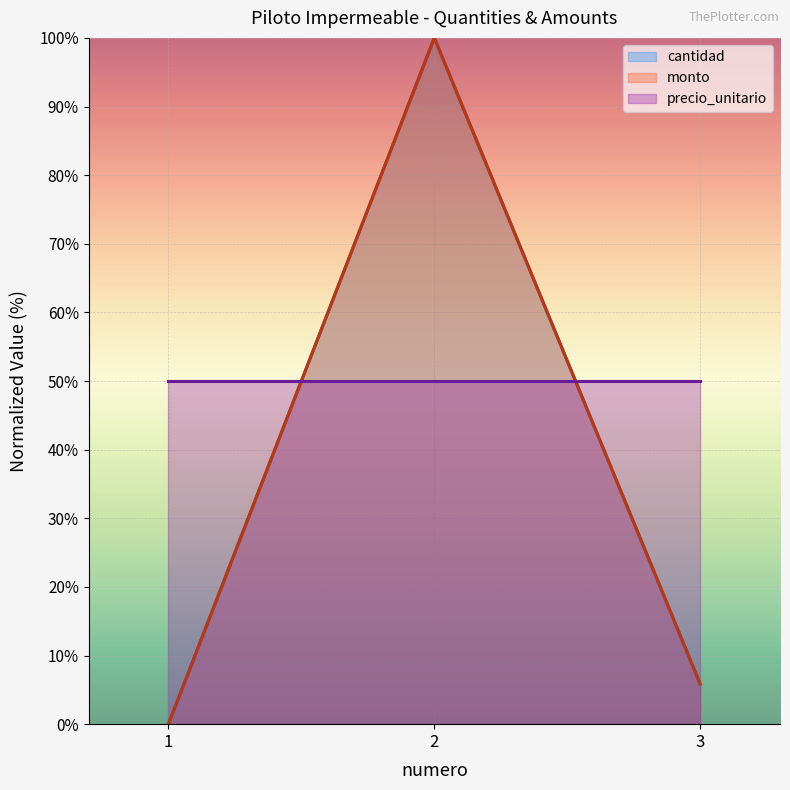

How many data points does each series have?

3